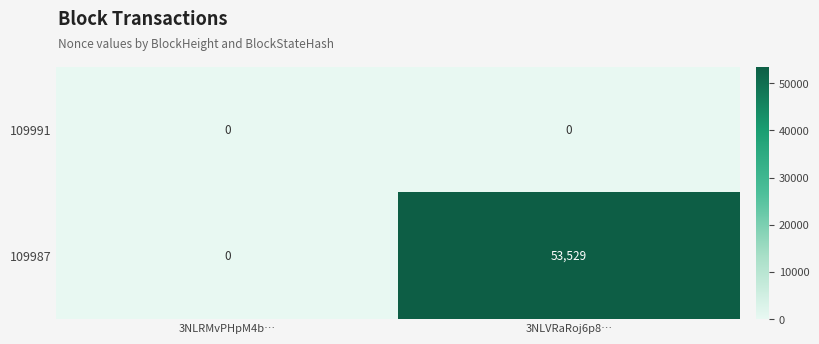

Which series changed the most between 3NLRMvPHpM4b… and 3NLVRaRoj6p8…?

109987